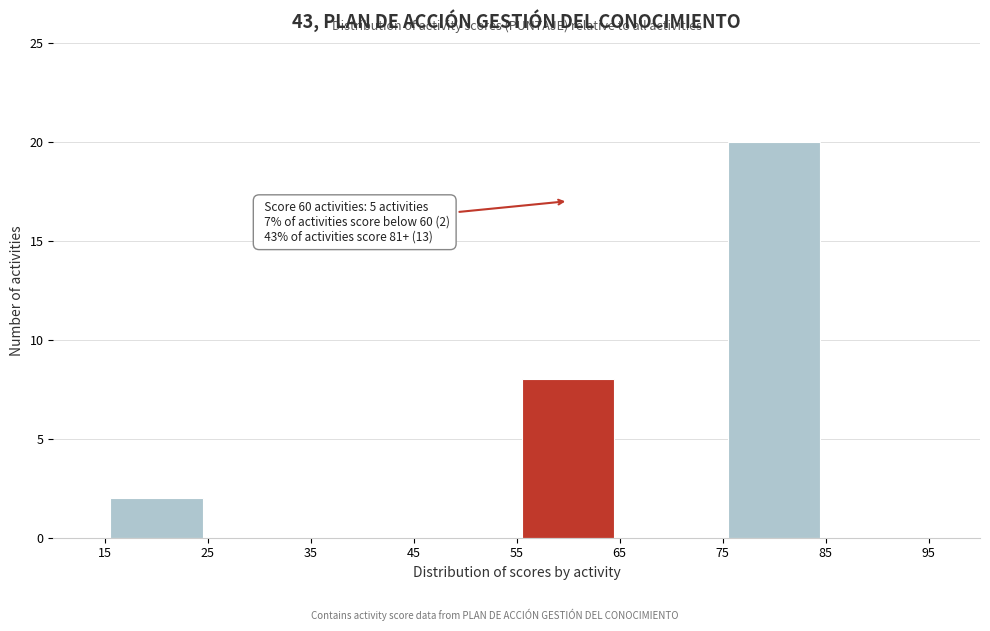

Over which range of the x-axis is the bar tallest?

75 to 85